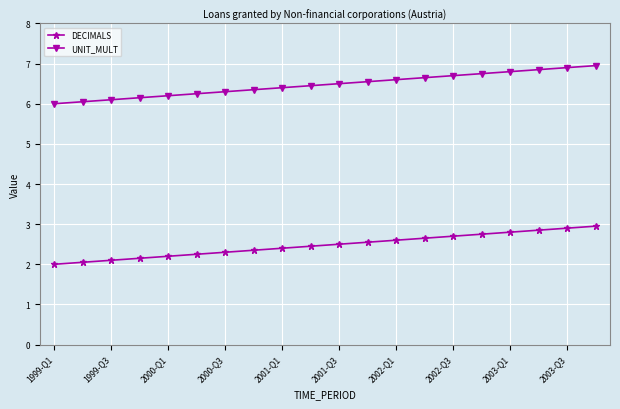

Does the chart have visible grid lines?

Yes